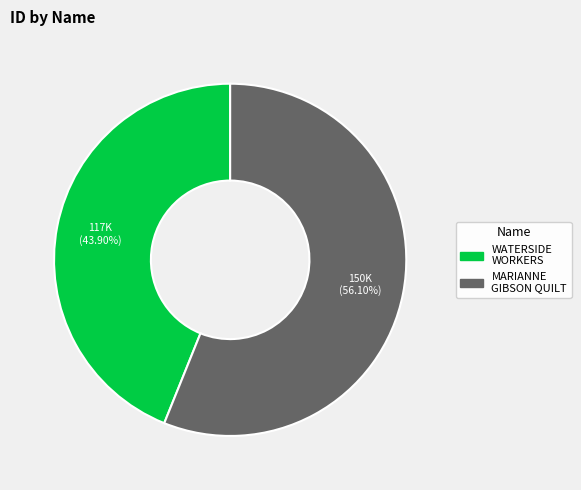

Is there a majority slice in this chart?

Yes